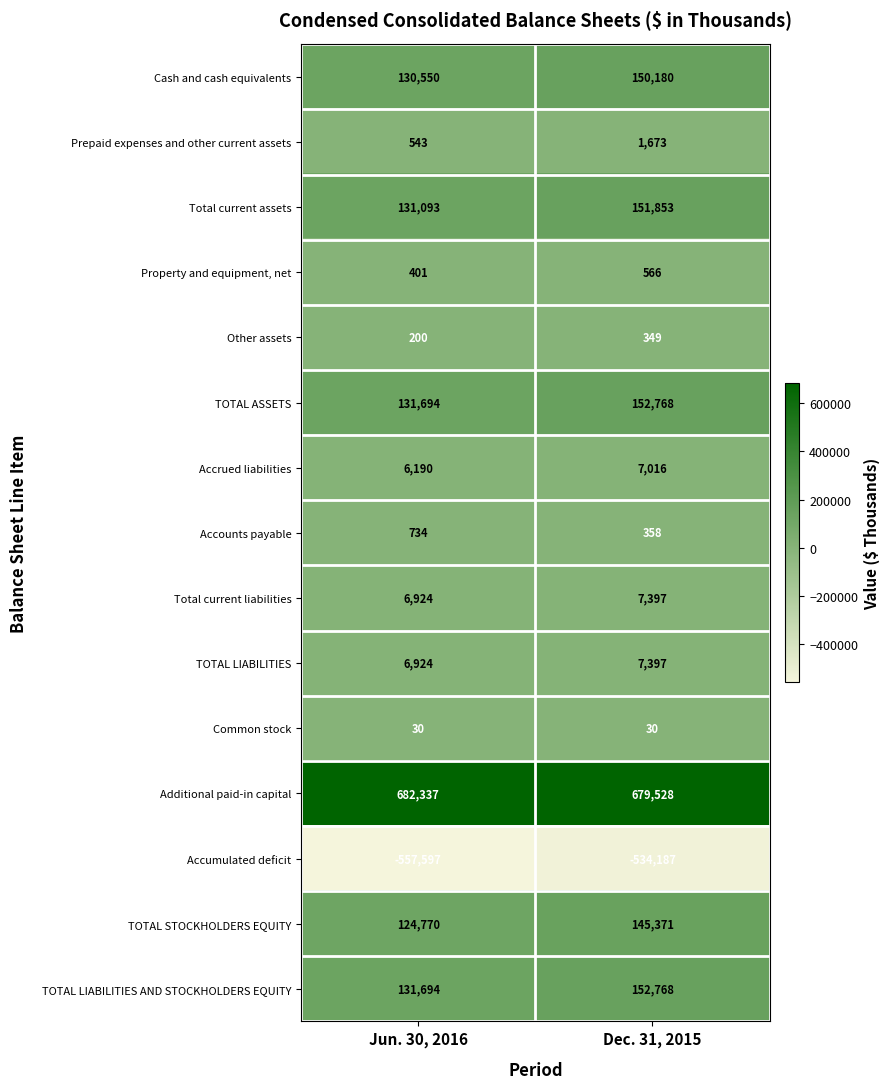

The value of Common stock at Jun. 30, 2016 is 49. True or false?

False